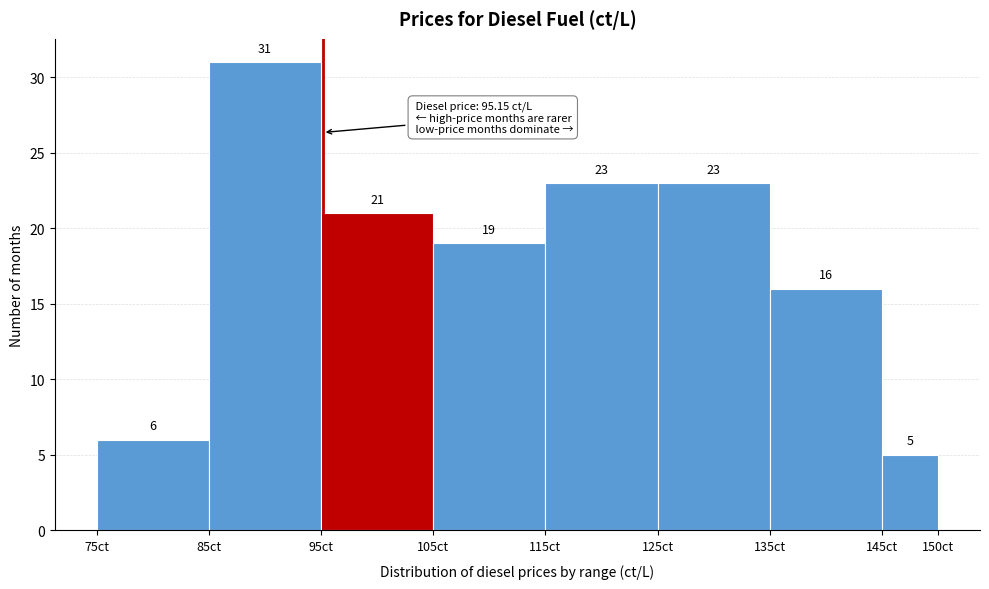

Reading left to right, list every bar in this chart as the range it spans on the x-axis followed by its height.

75 to 85: 6
85 to 95: 31
95 to 105: 21
105 to 115: 19
115 to 125: 23
125 to 135: 23
135 to 145: 16
145 to 150: 5